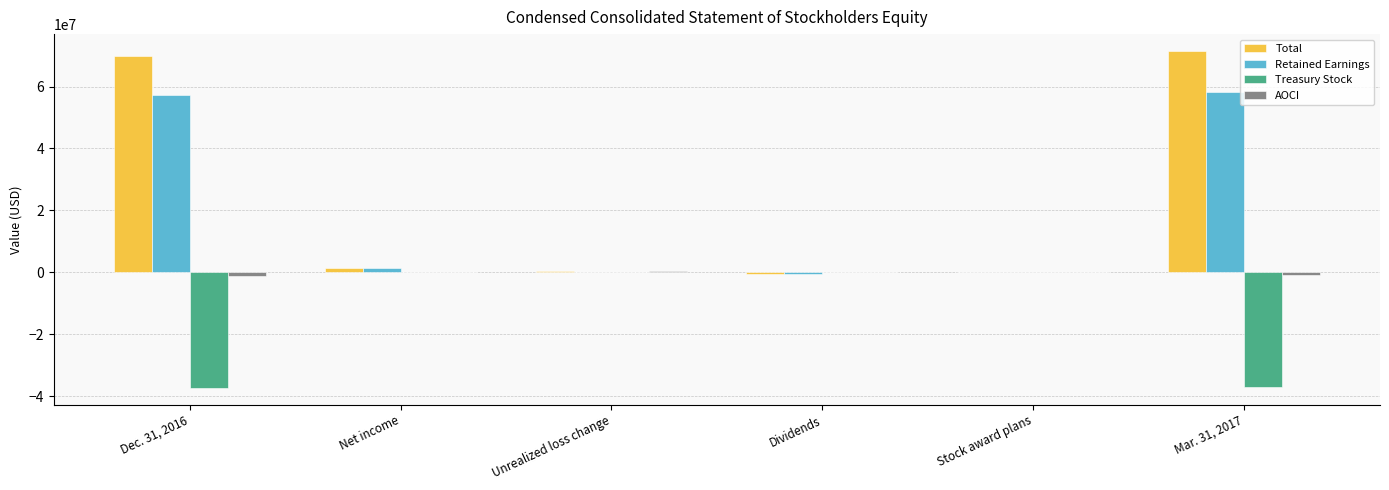

Does the chart contain stacked bars?

No